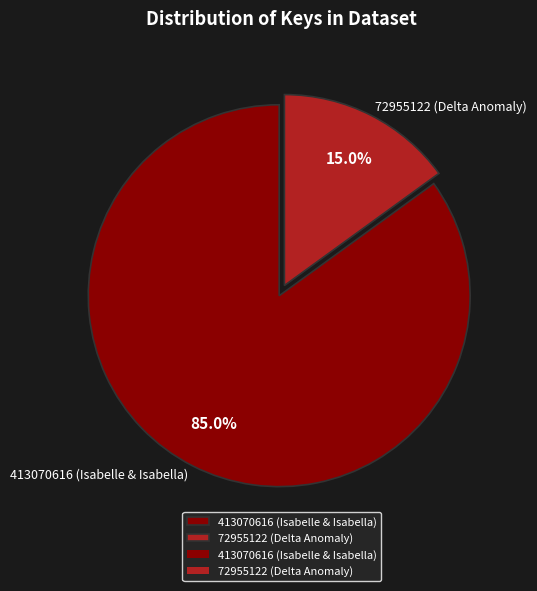

Is it true that 413070616 (Isabelle & Isabella) is 98% of the pie?

False